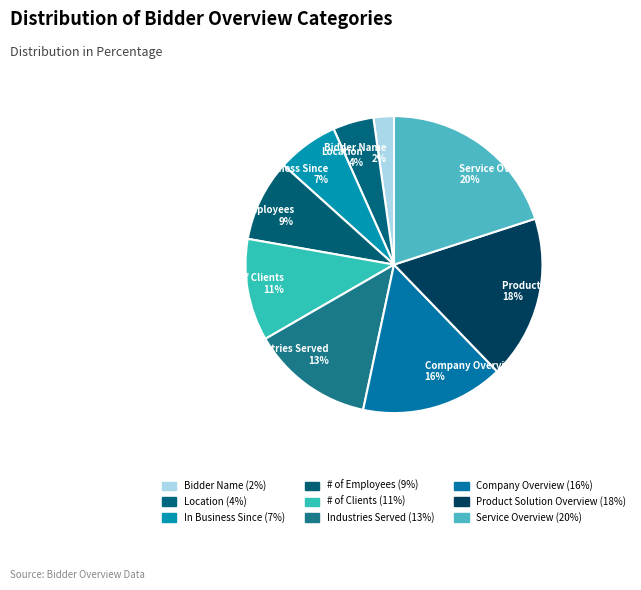

The Industries Served slice represents 13% of the pie. True or false?

True